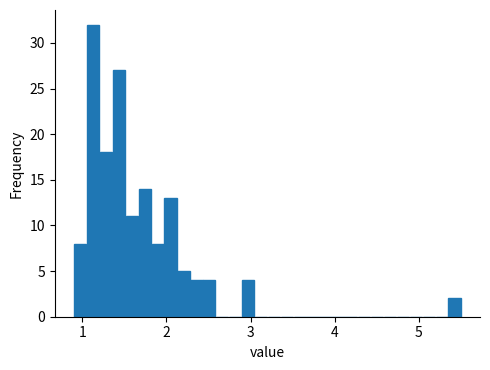

Read against the x-axis, roughly where is the centre of the tallest bar?

1.1